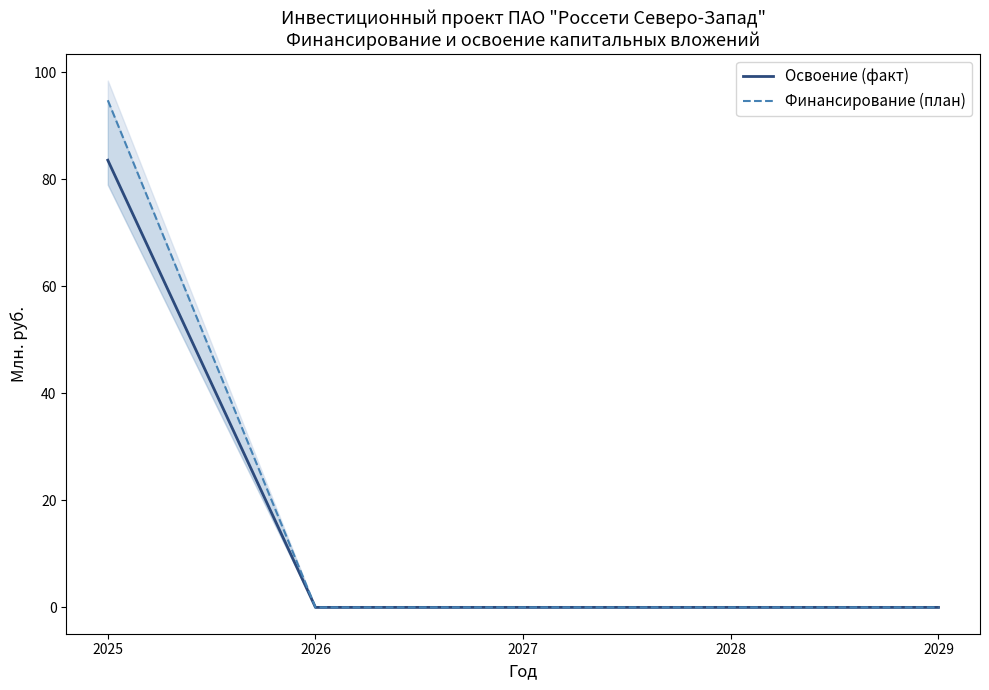

True or false: Финансирование (план) and Освоение (факт) cross at least once.

False